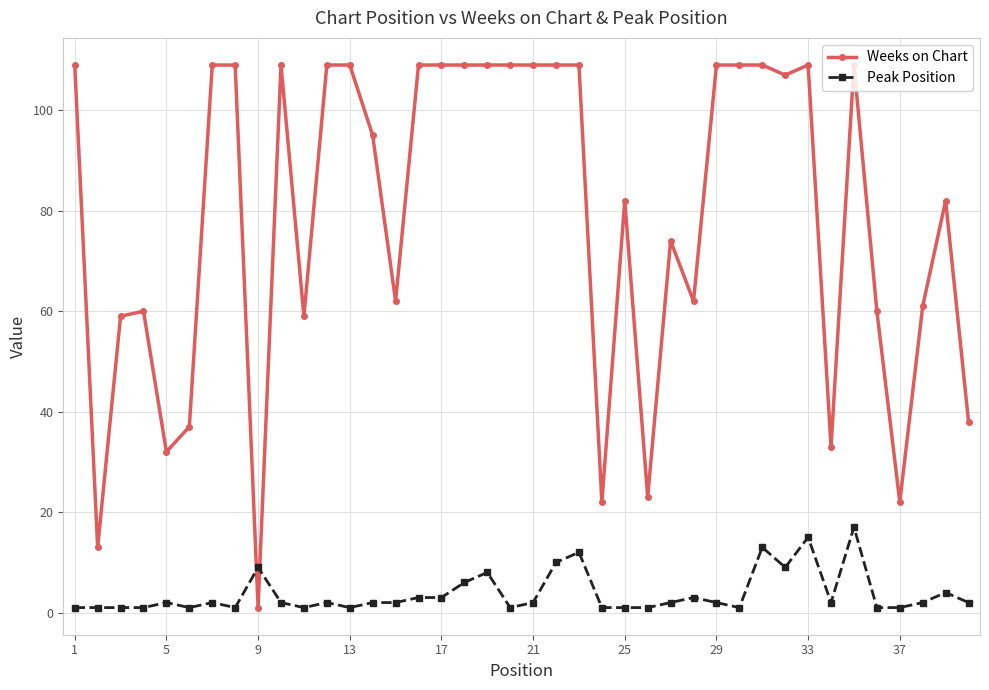

List the series in order of their peak value, highest first.

Weeks on Chart, Peak Position